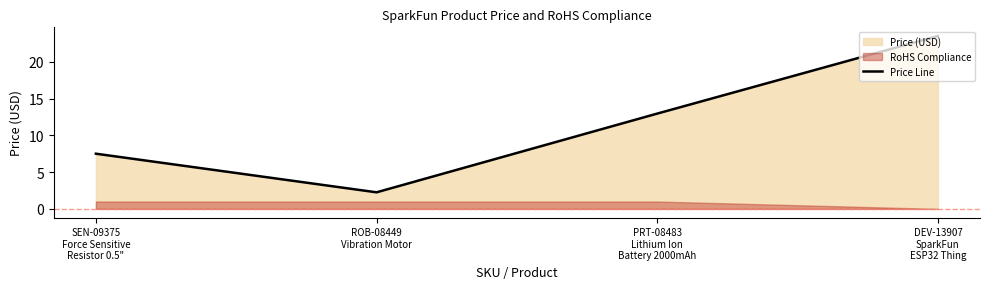

Reading left to right, transcribe all the data shown in this chart.

SEN-09375
Force Sensitive
Resistor 0.5"=7.5	ROB-08449
Vibration Motor=2.2	PRT-08483
Lithium Ion
Battery 2000mAh=12.9	DEV-13907
SparkFun
ESP32 Thing=23.5